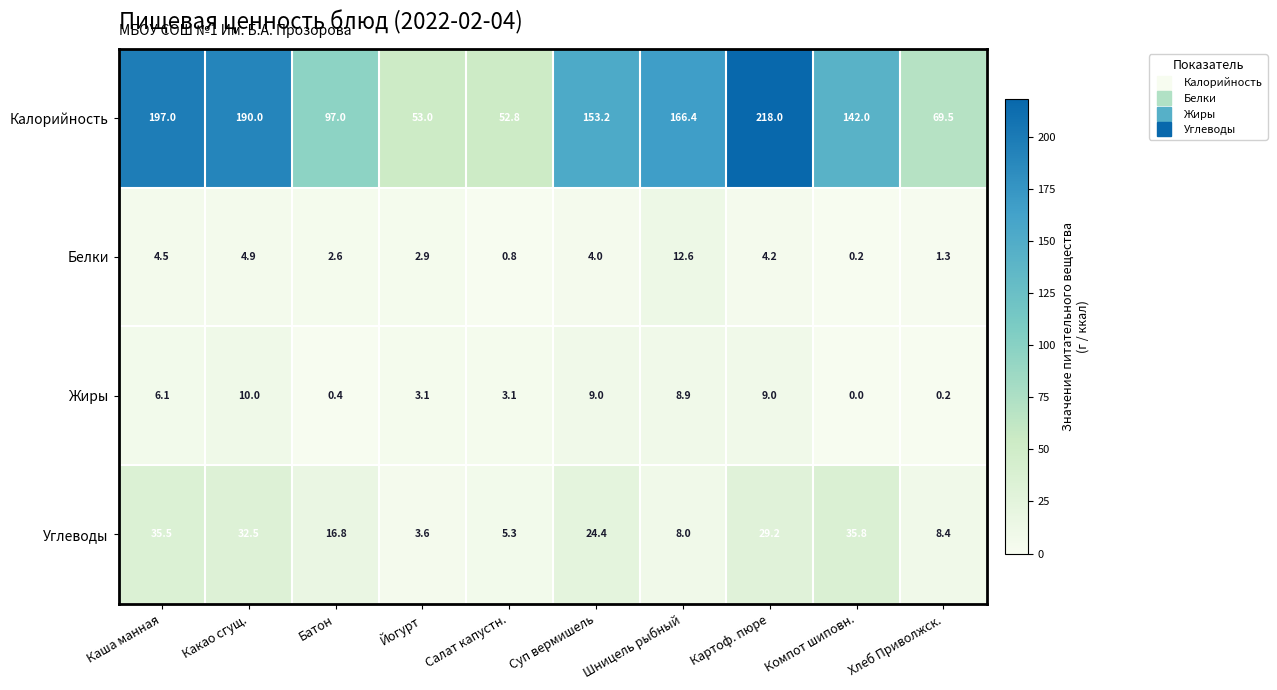

What is the spread (max minus min) of values at Йогурт?

50.1